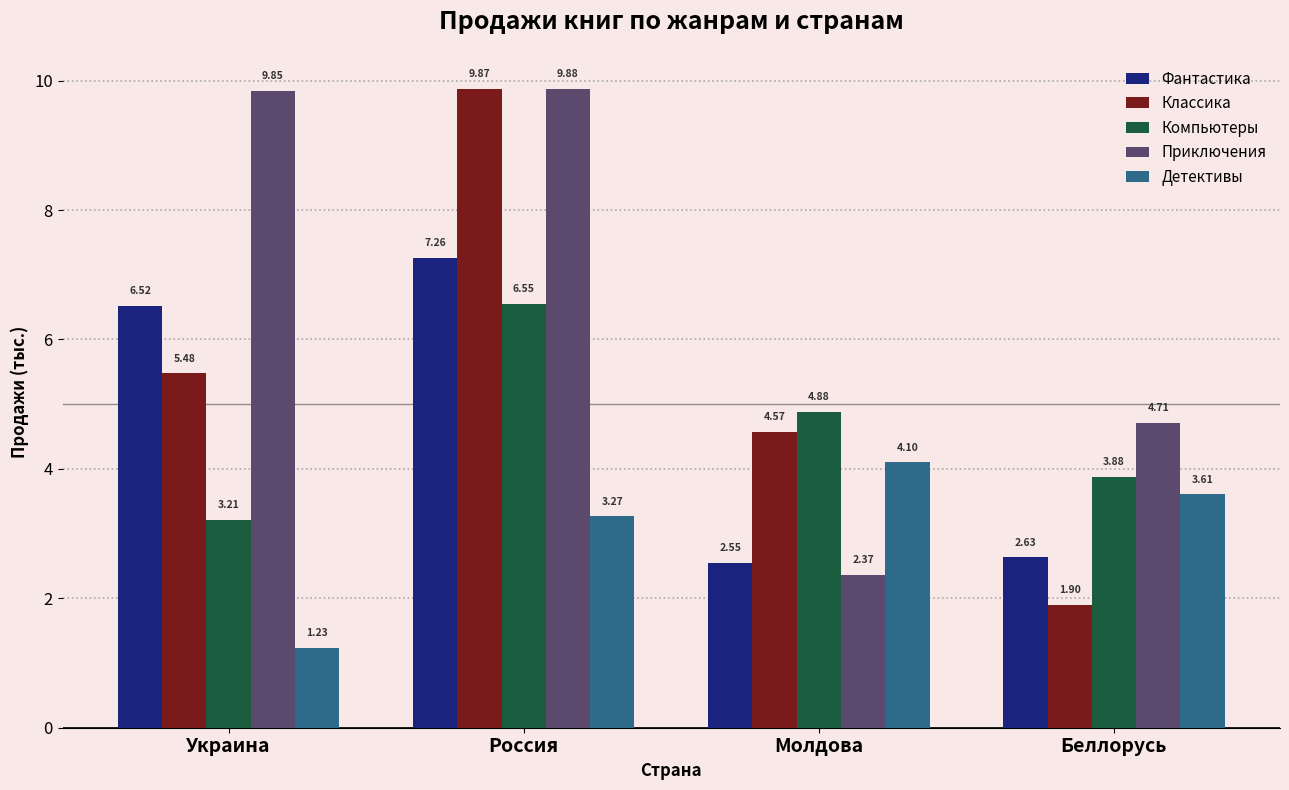

Between Молдова and Беллорусь, which series saw the biggest shift?

Классика